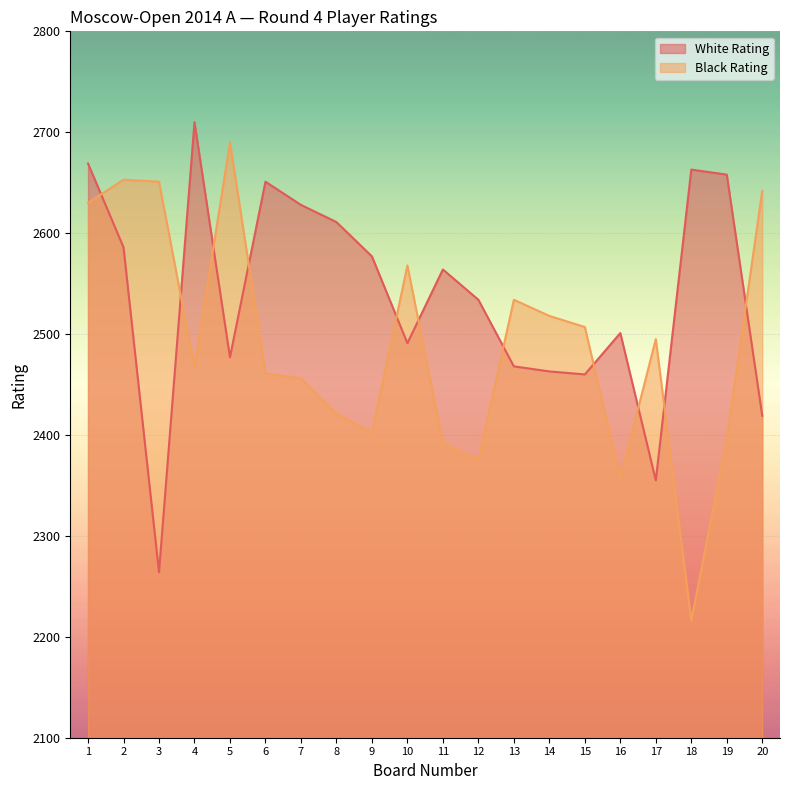

What is the sum of the White Rating values at 15 and 10?

4951